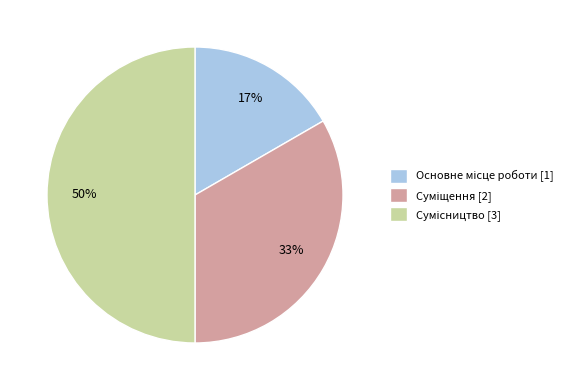

To the nearest percent, what is the average slice percentage?

33%